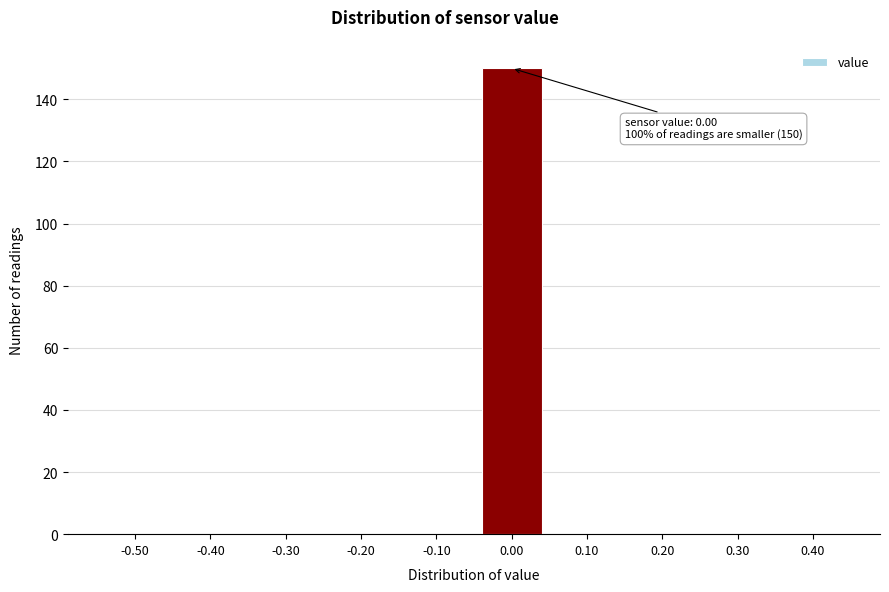

Reading left to right, what are all the values shown in this chart?

-0.50=0	-0.40=0	-0.30=0	-0.20=0	-0.10=0	0.00=150	0.10=0	0.20=0	0.30=0	0.40=0